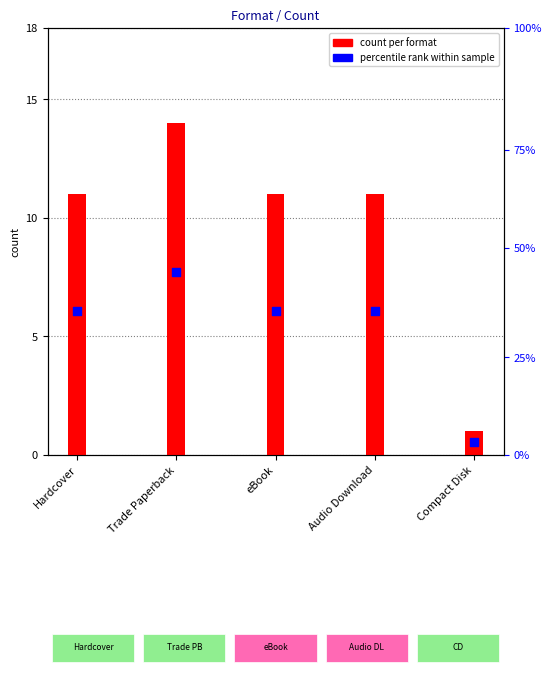

Which series contains the highest Y value?

count per format